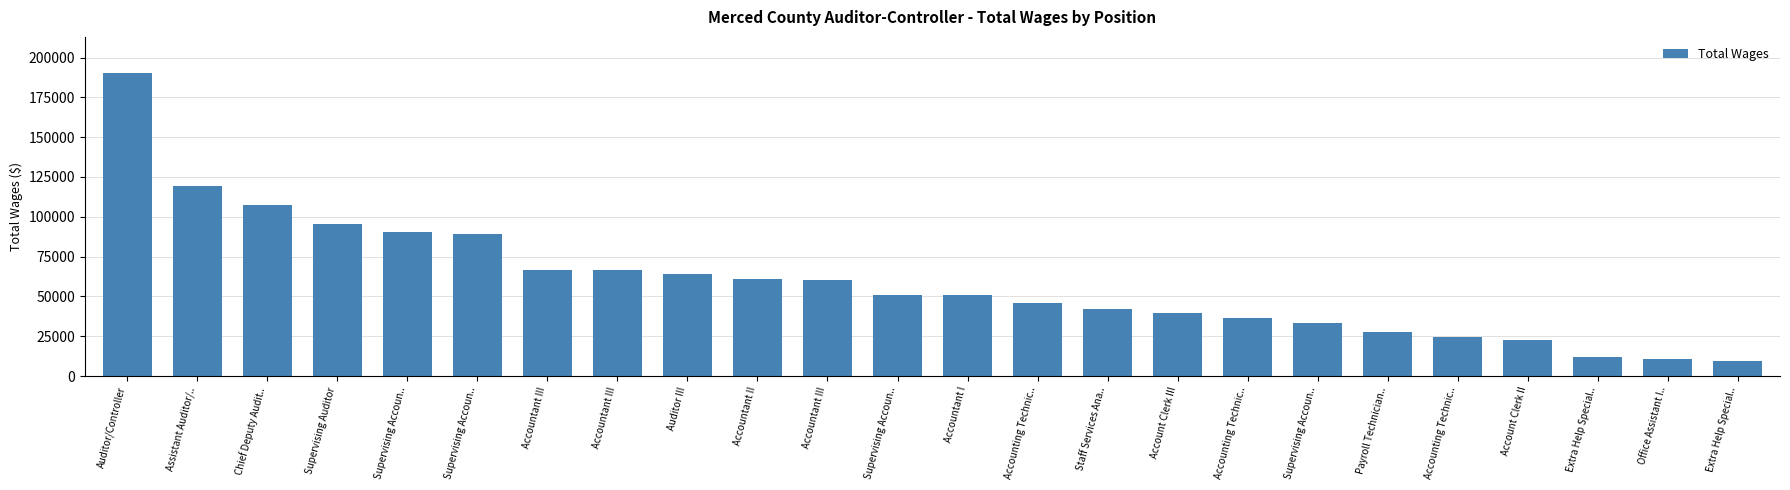

Are the bars horizontal?

No